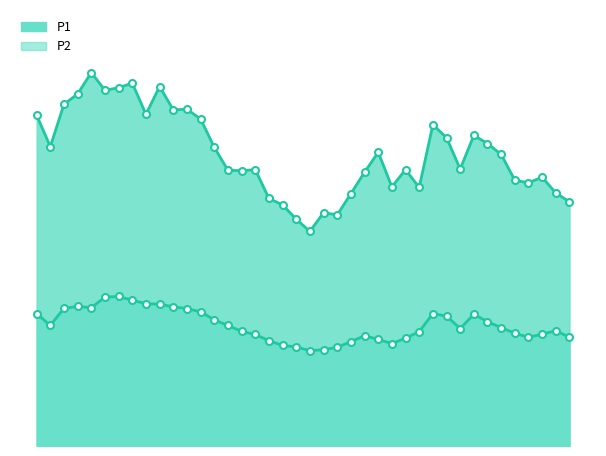

At which label is P1 closest to 94?

01:04